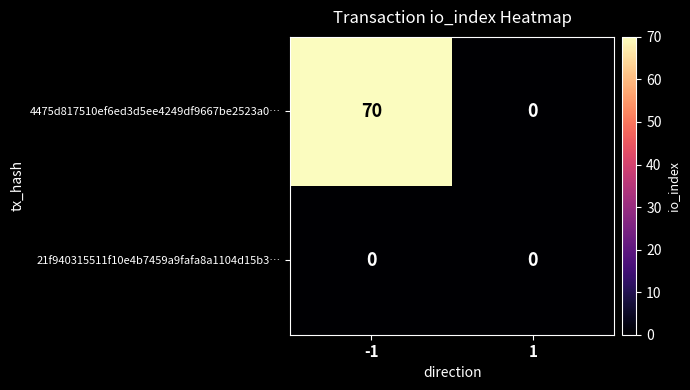

What is the difference between the 4475d817510ef6ed3d5ee4249df9667be2523a0… values at -1 and 1?

70